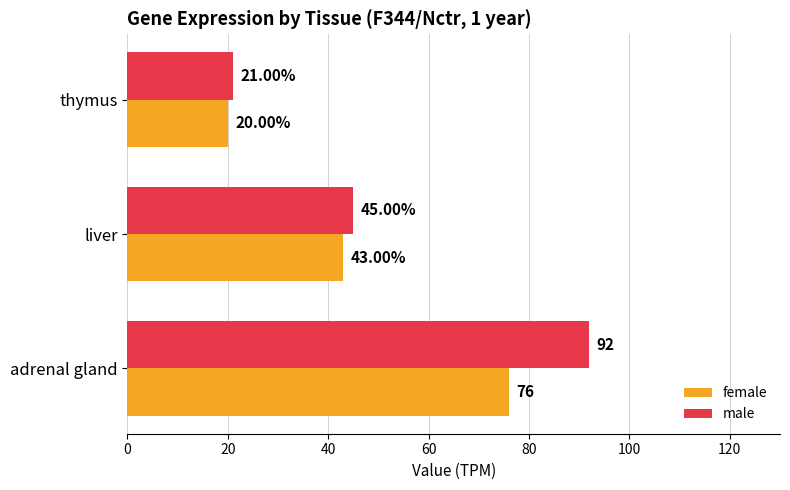

List the labels in order of female value, largest first.

adrenal gland, liver, thymus